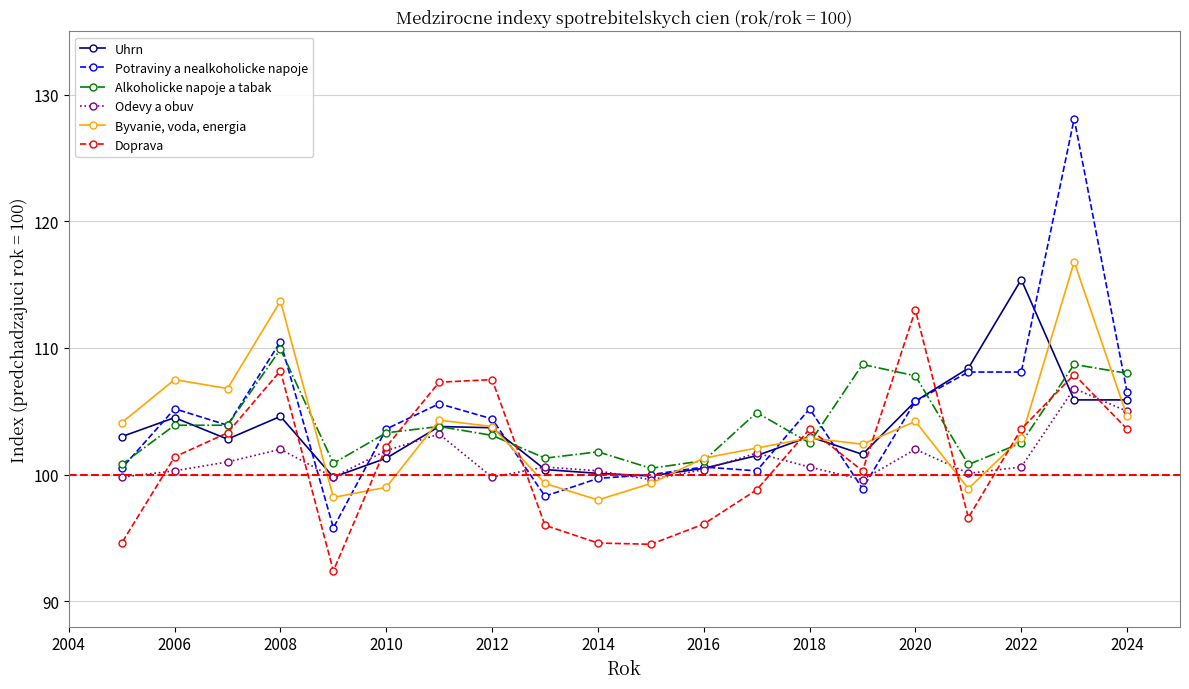

What is the maximum value for Odevy a obuv?

106.8